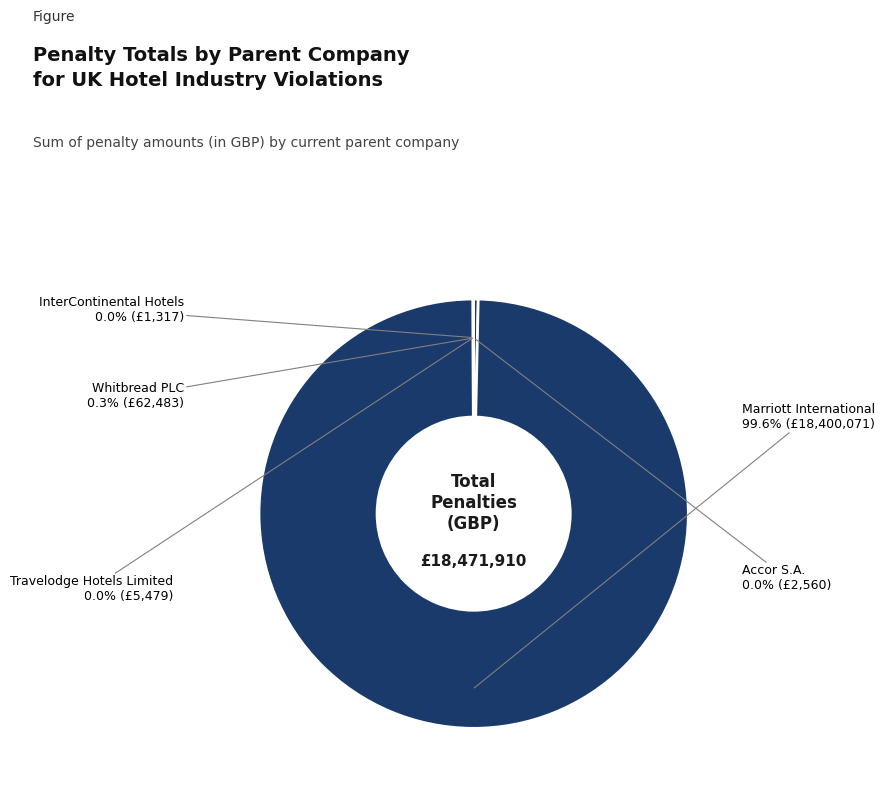

Does any single category account for the majority?

Yes